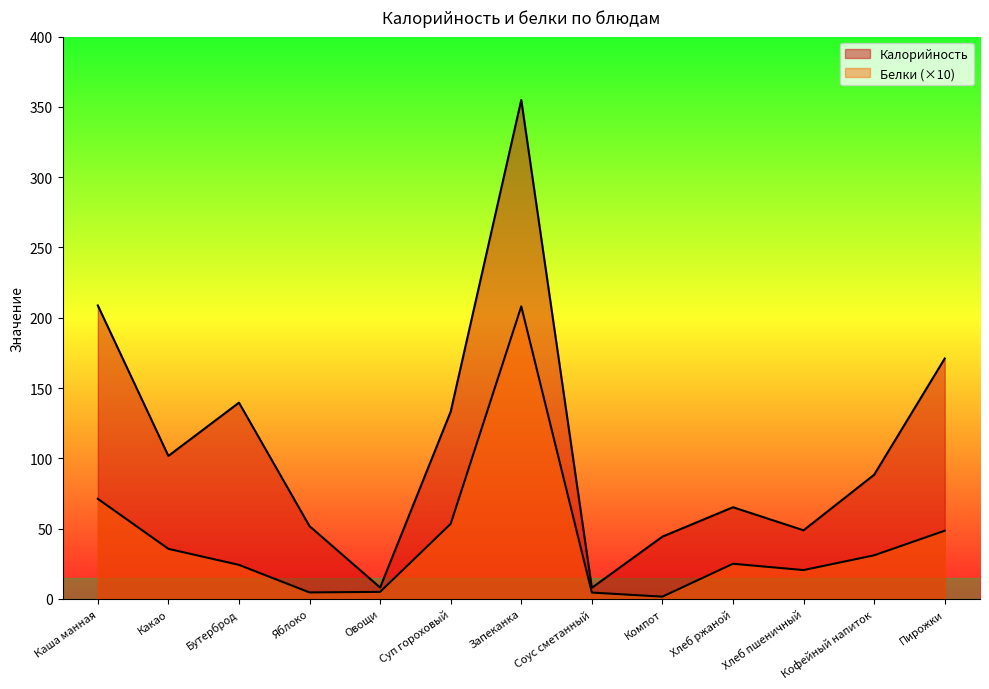

The Калорийность series shows 117.0 at Кофейный напиток. True or false?

False